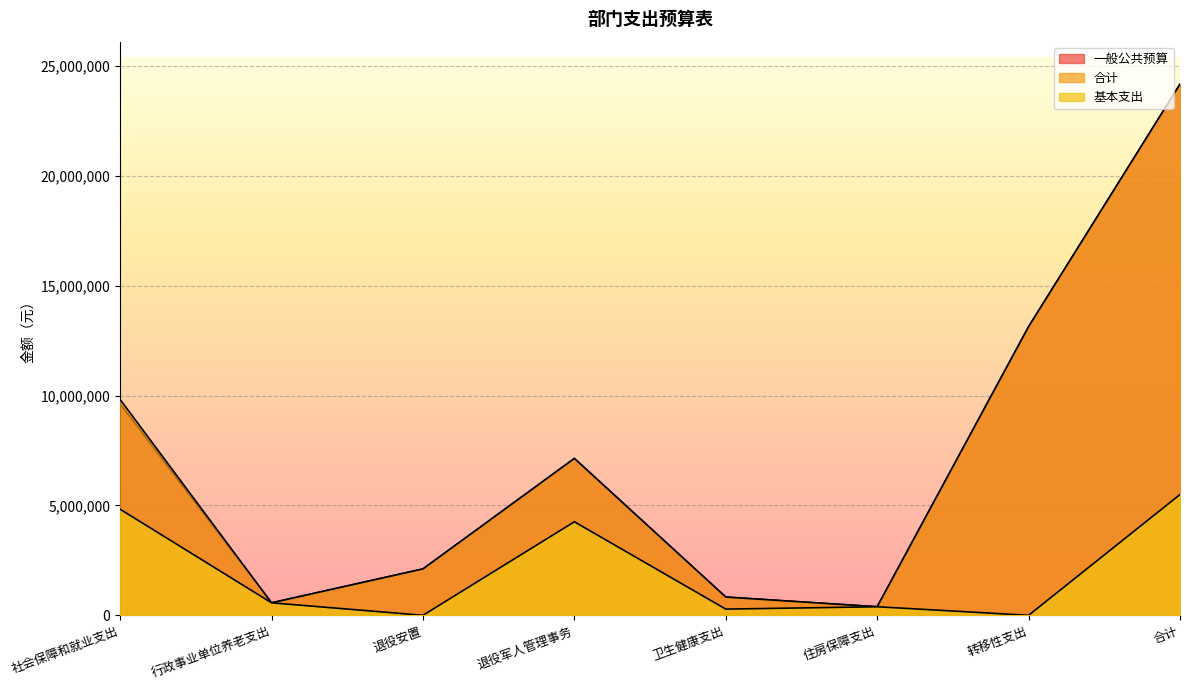

Rank the series at 转移性支出 from highest to lowest value.

一般公共预算, 合计, 基本支出